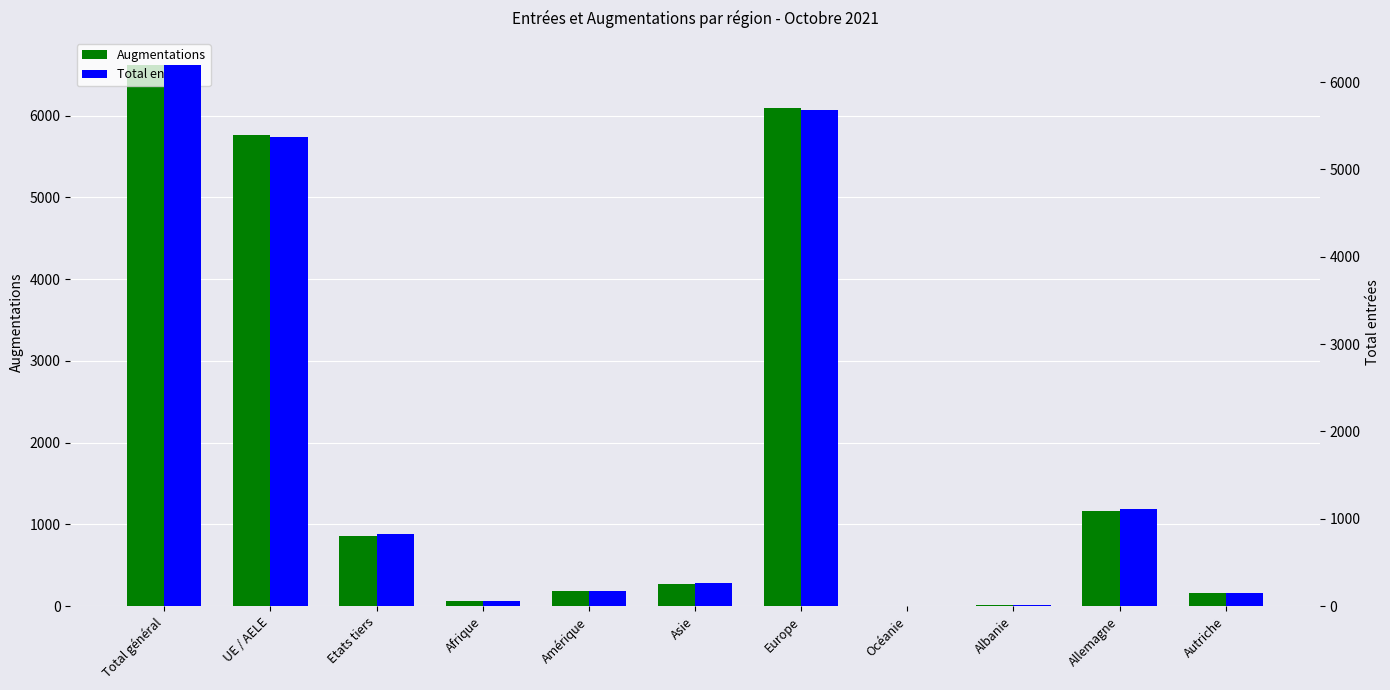

Which category has the lowest value in the Augmentations series?

Océanie